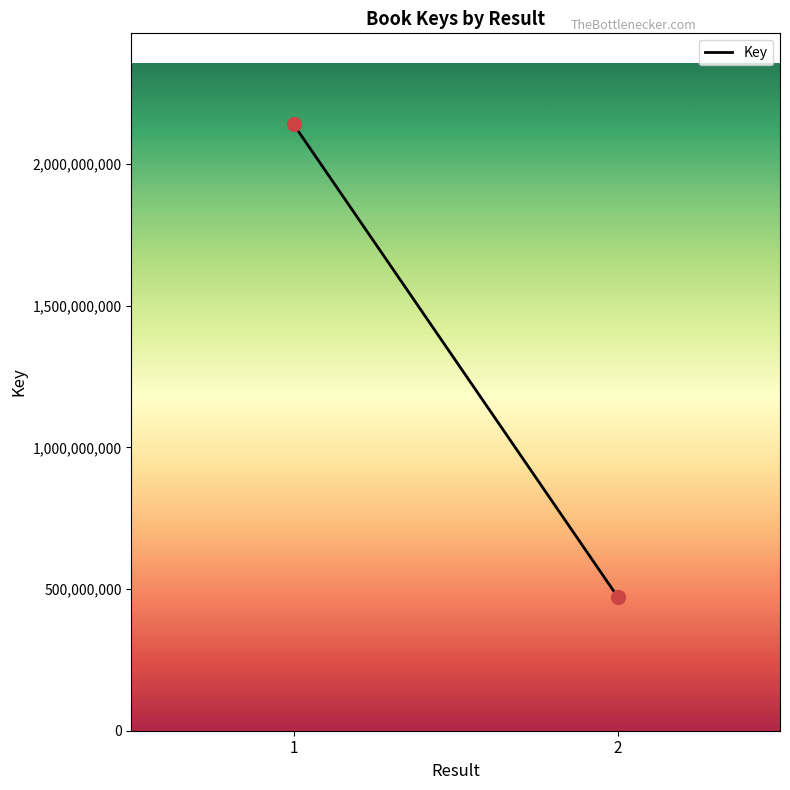

What is the range of Y values (max minus min)?

1668157383